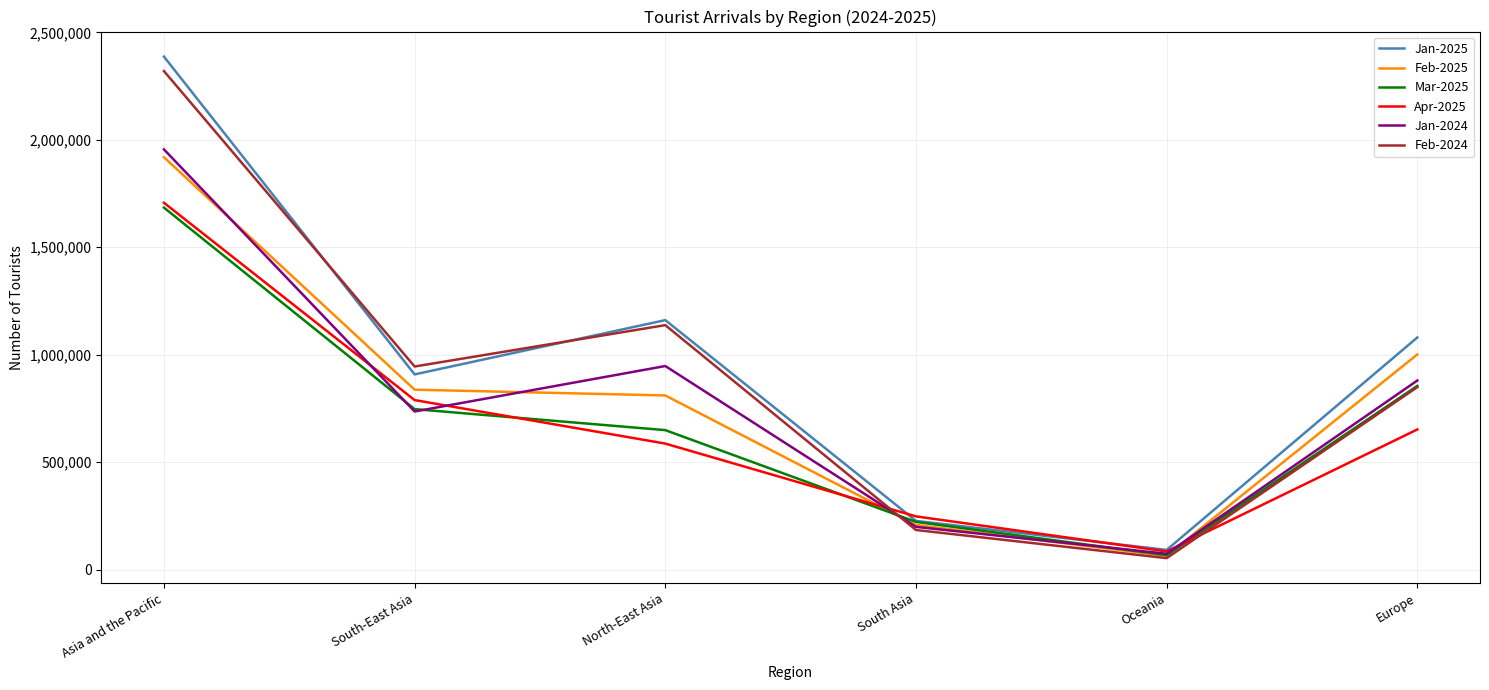

True or false: Feb-2024 and Apr-2025 intersect in this chart.

True